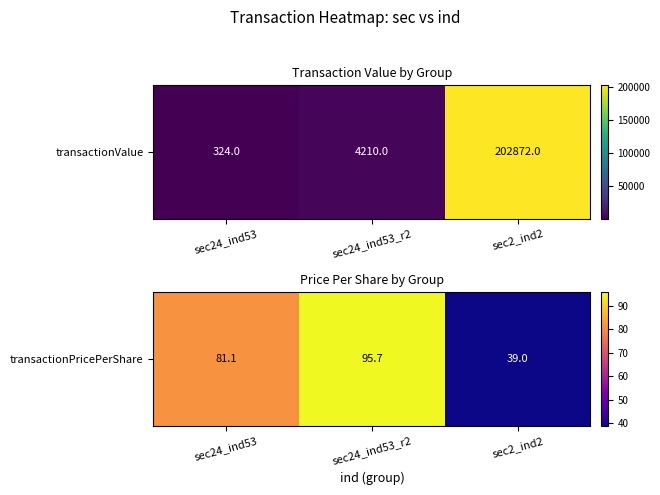

Rank the categories by value from lowest to highest.

sec2_ind2, sec24_ind53, sec24_ind53_r2